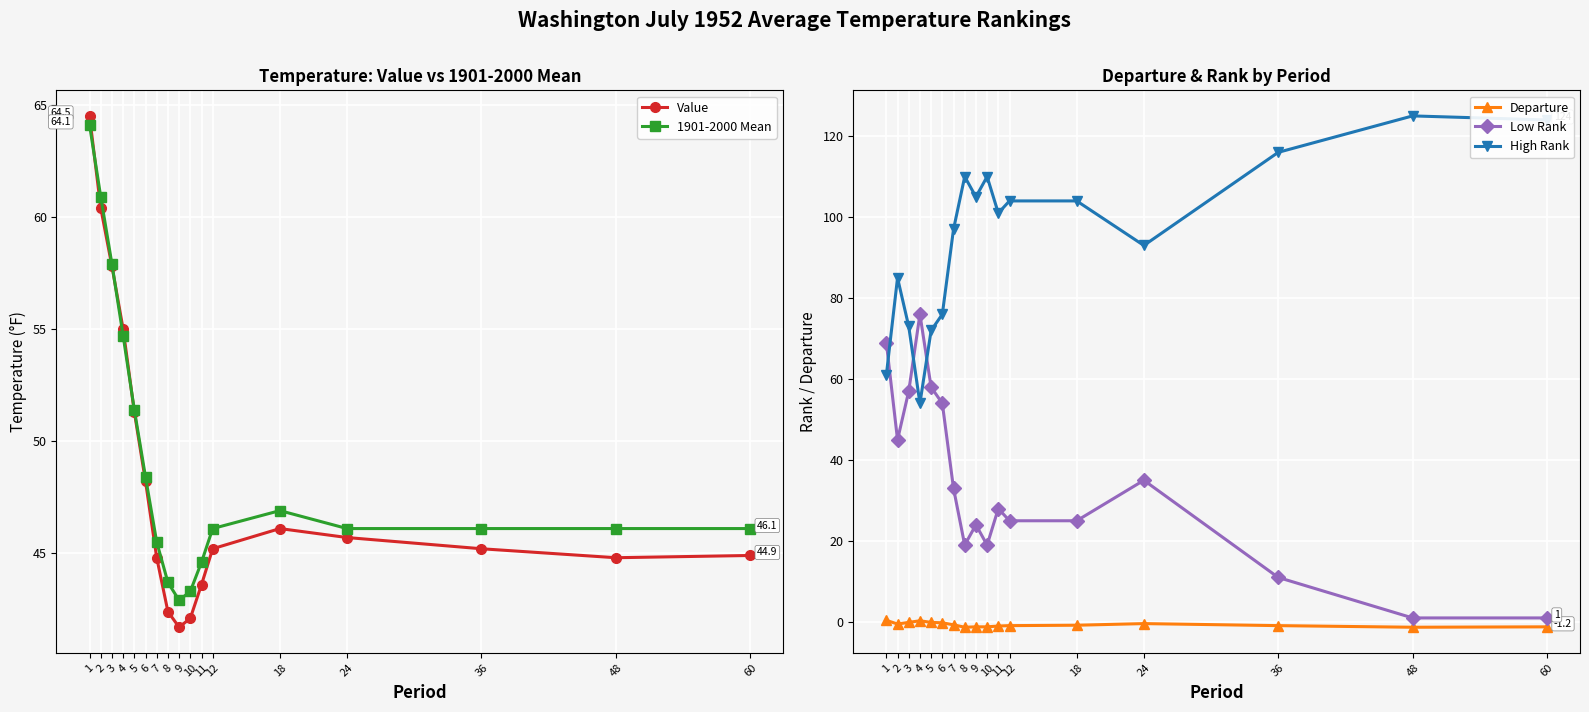

Which has a higher value, 10 or 1?

1